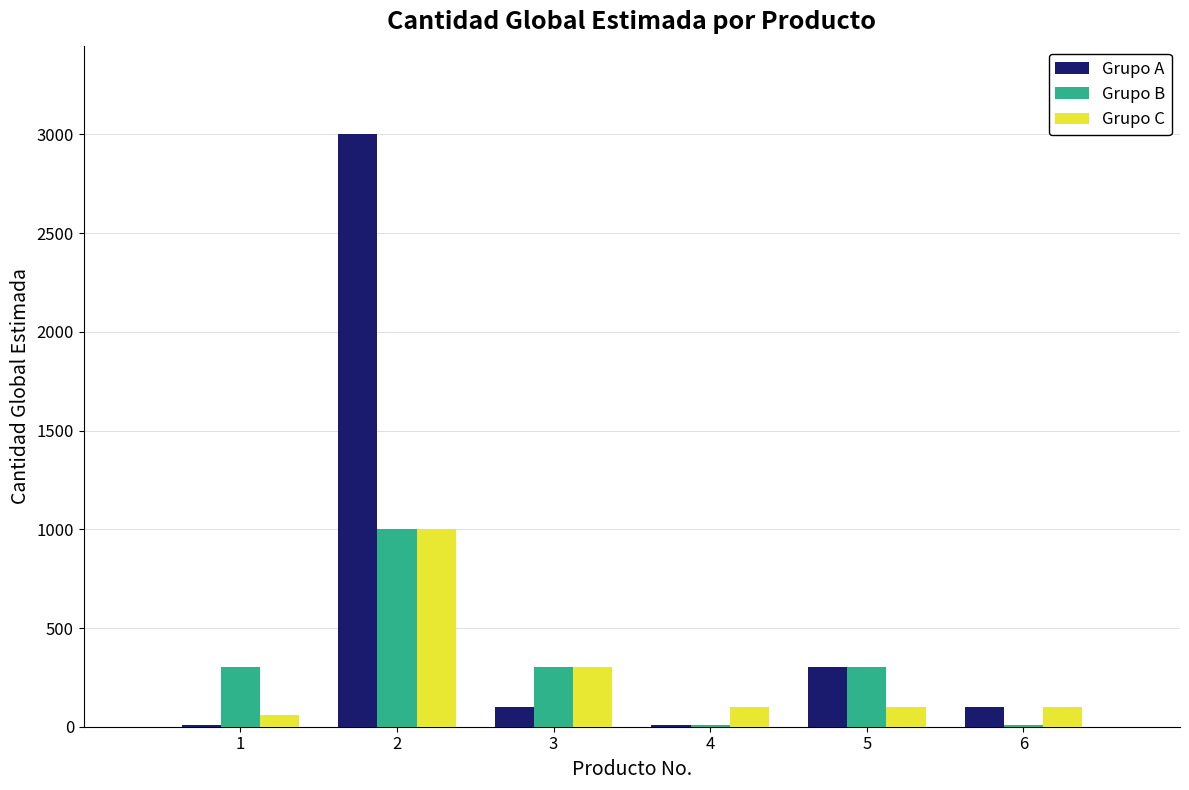

What is the maximum value shown in the chart?

3000